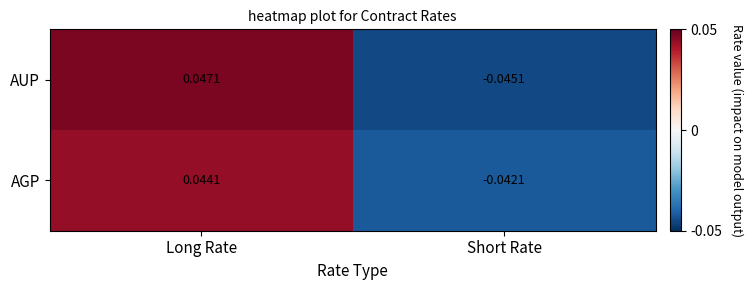

Rank the series by their maximum value, from highest to lowest.

AUP, AGP